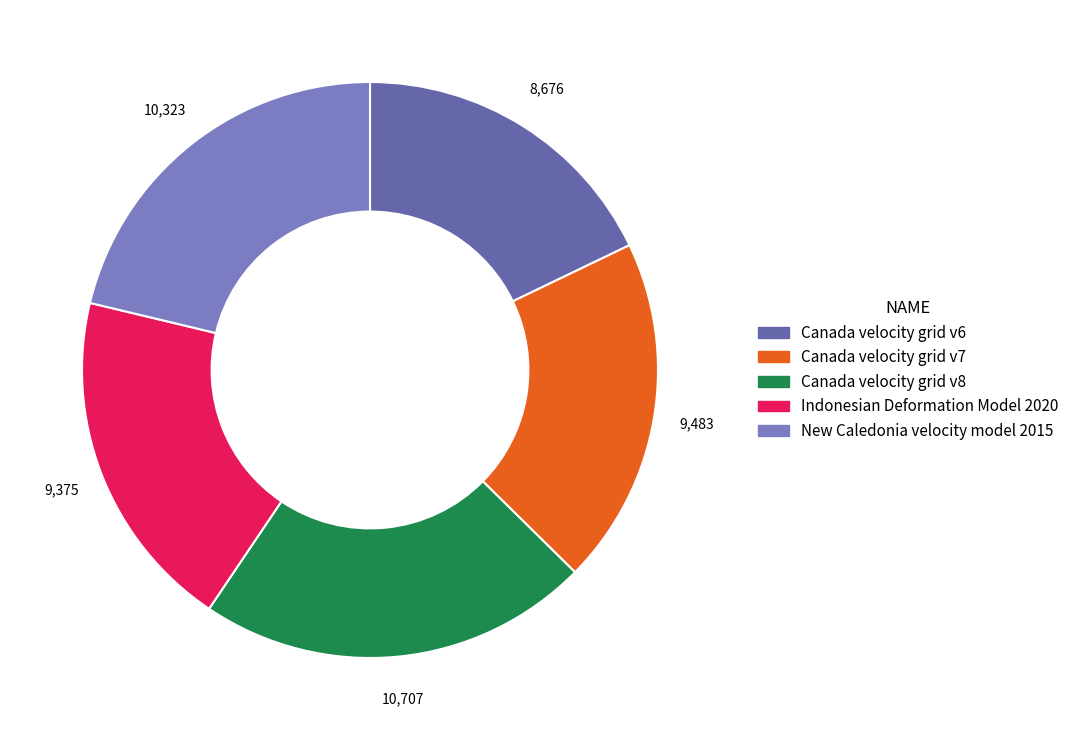

To the nearest percent, what is the difference between the Canada velocity grid v6 and Canada velocity grid v7 slice percentages?

2%